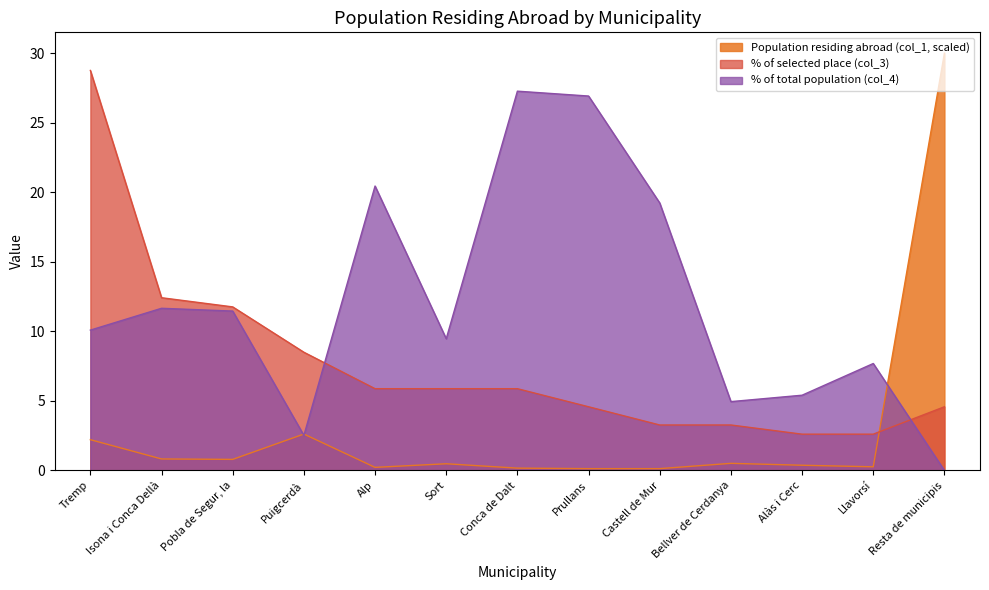

Between which two adjacent categories do Population residing abroad (col_1) and % of selected place (col_3) first intersect?

Llavorsí and Resta de municipis